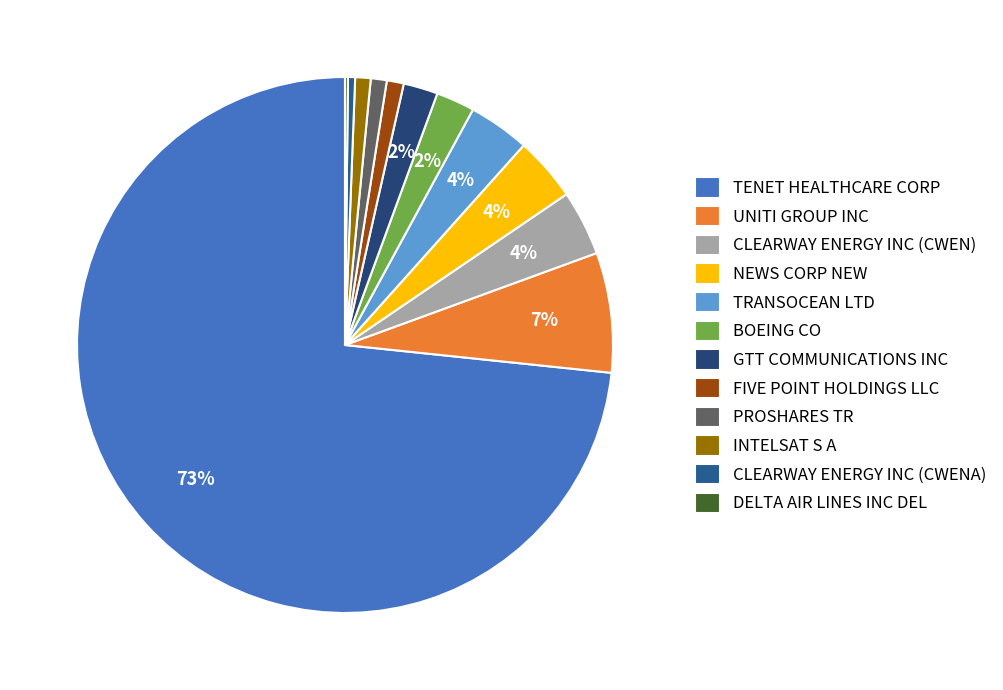

Count the number of slices in the pie.

12